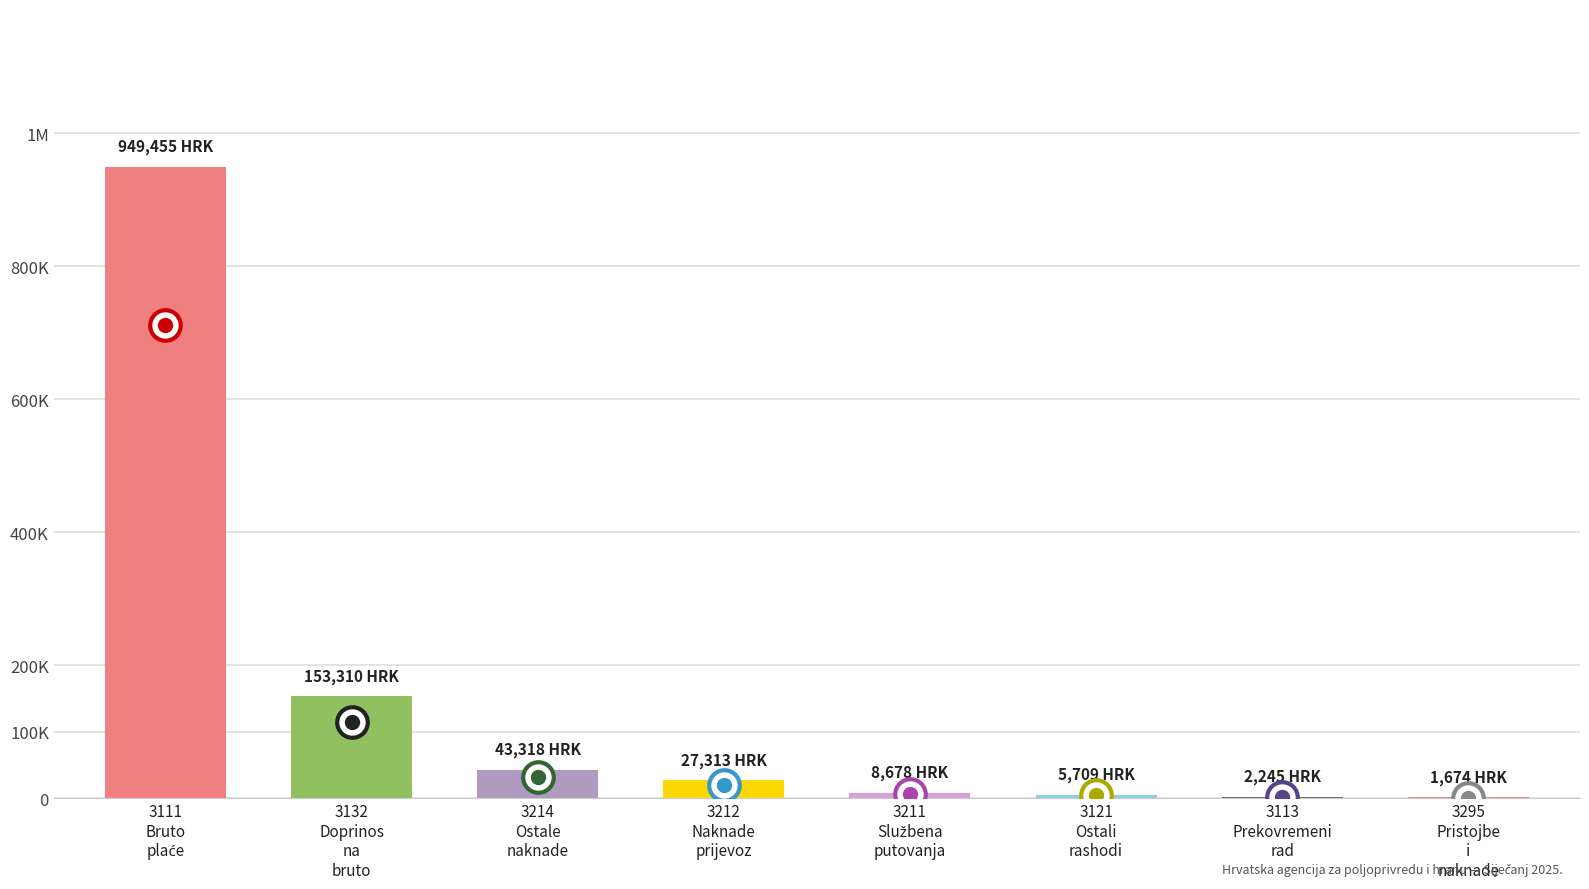

What is the maximum value shown in the chart?

949455.2